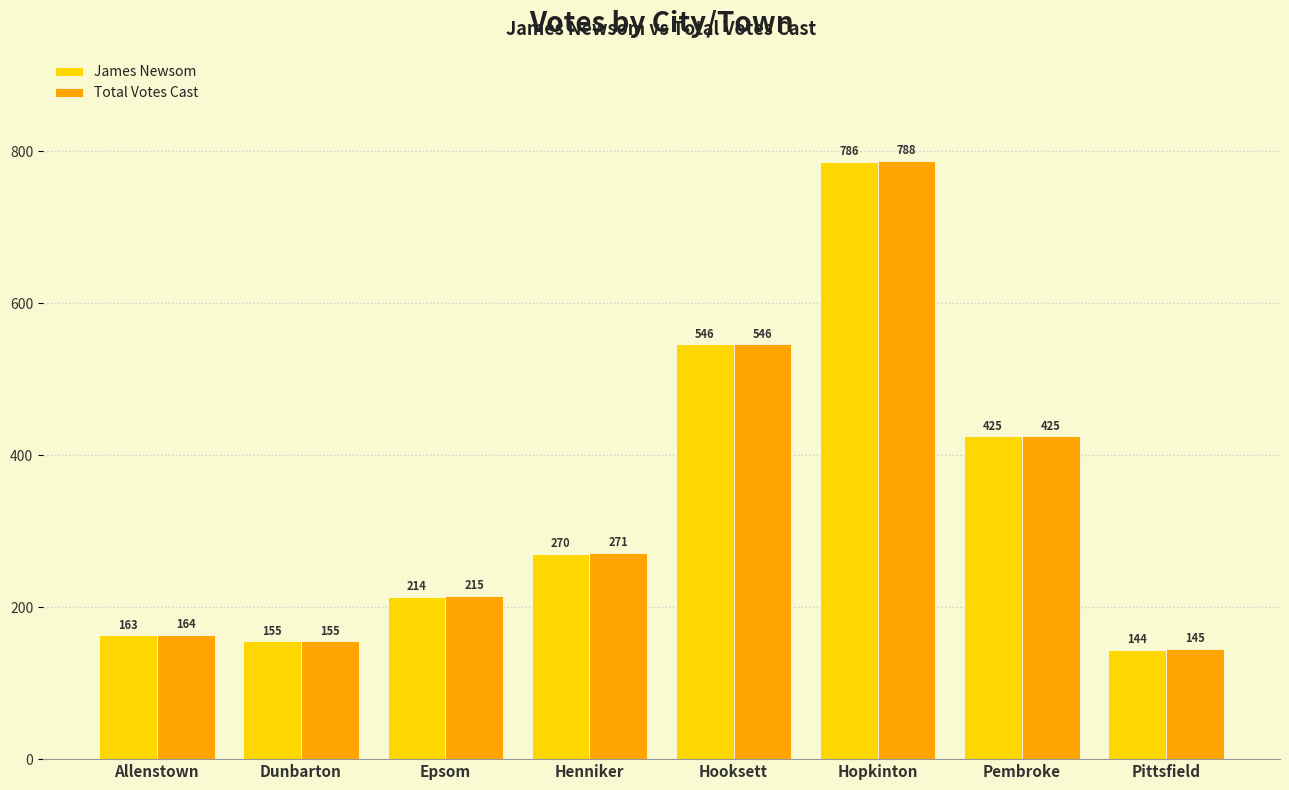

What is the label of the 1st bar from the right?

Pittsfield